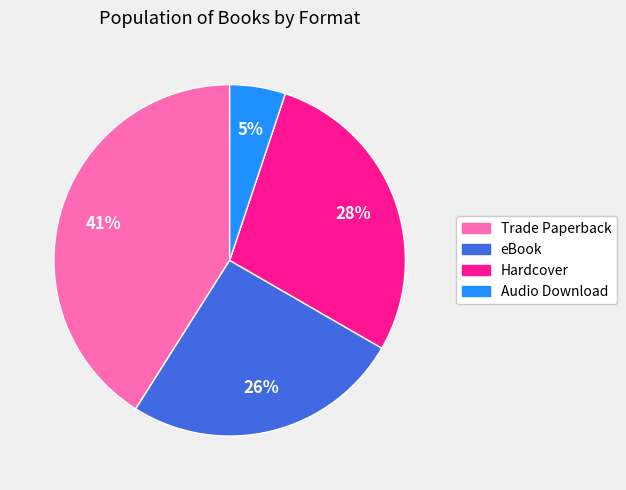

What percentage is the Trade Paperback slice, to the nearest percent?

41%